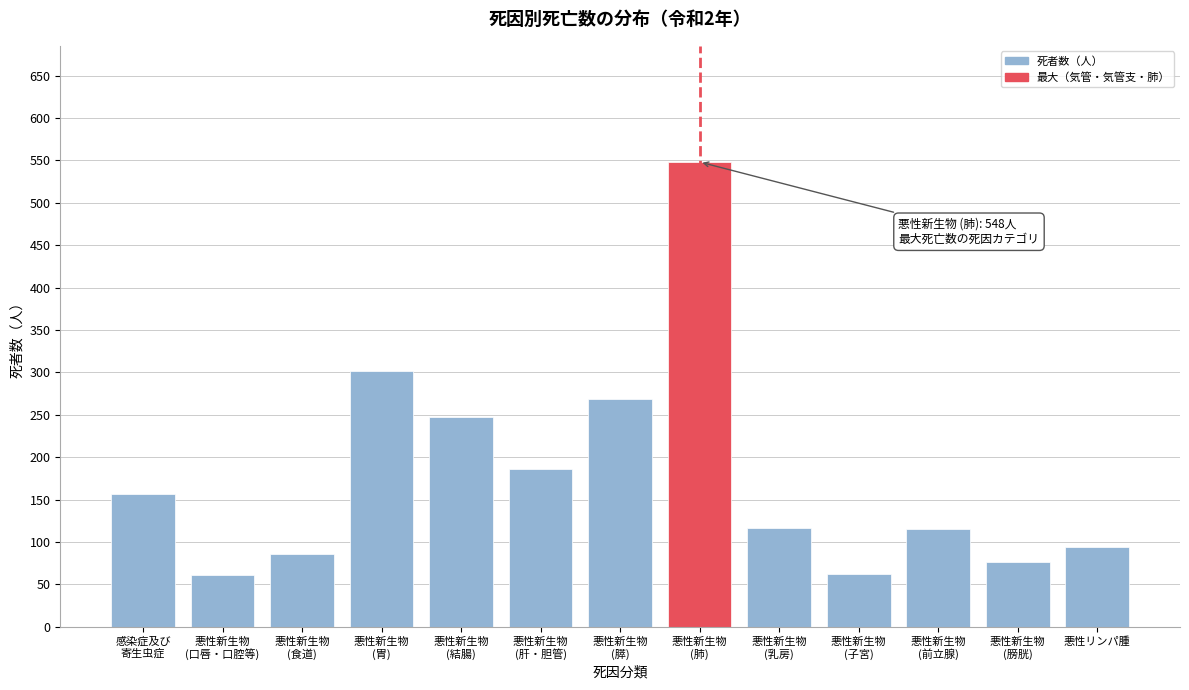

What is the greatest value displayed?

548